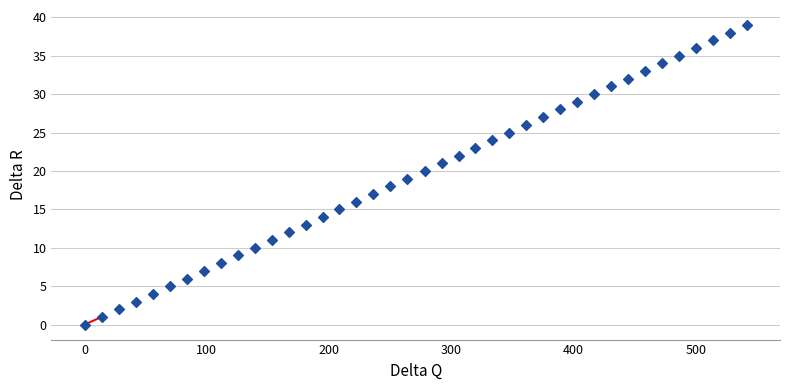

What is the range of Y values (max minus min)?

39